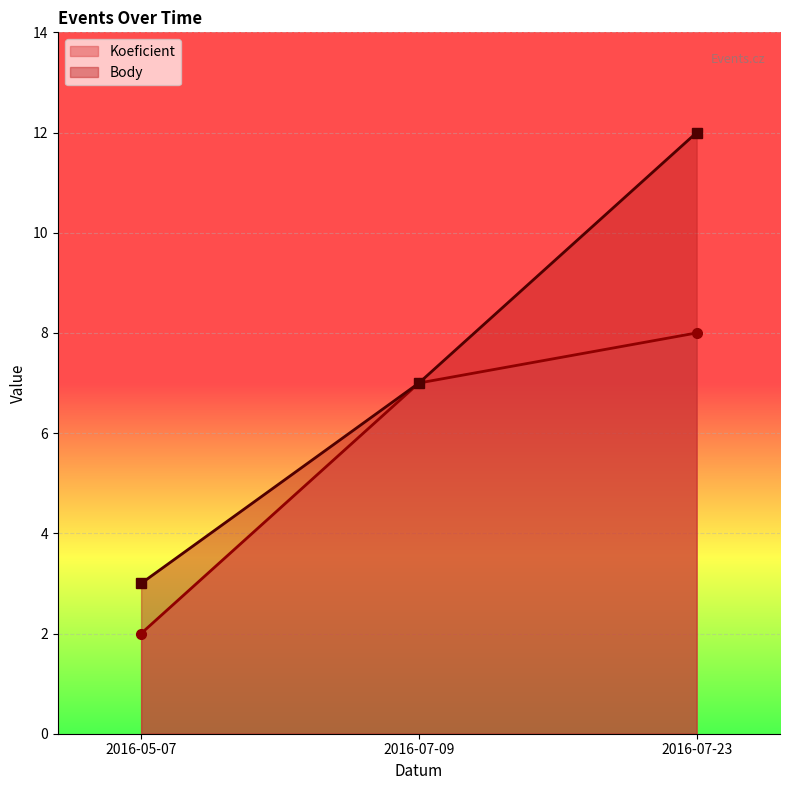

What is the label of the 2nd point from the right?

2016-07-09